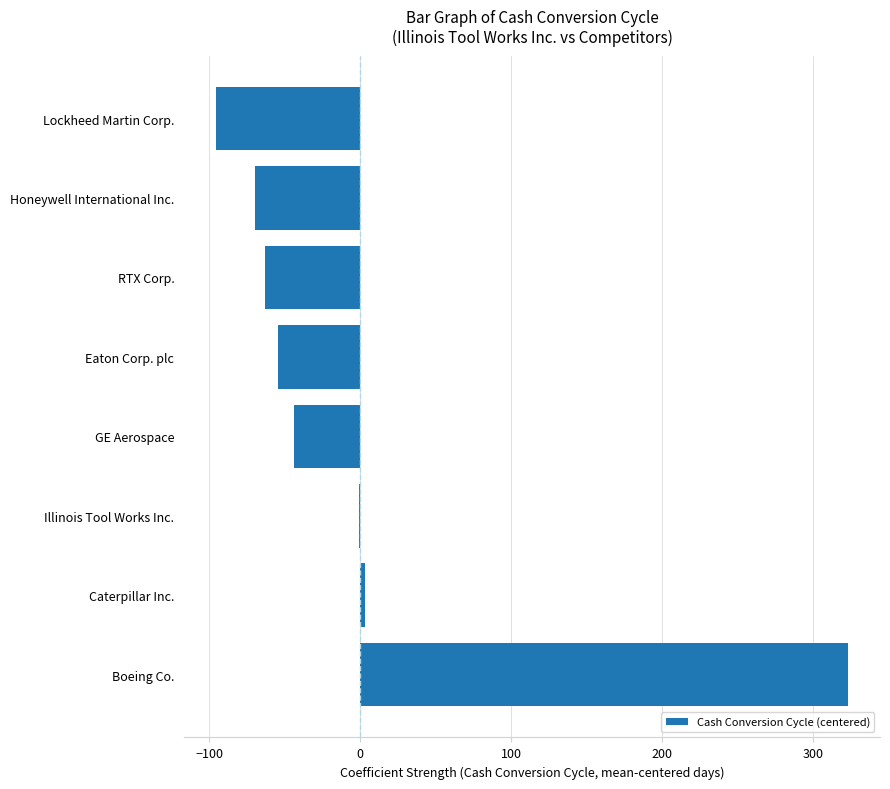

What is the sum of the values at RTX Corp. and Honeywell International Inc.?

-132.2